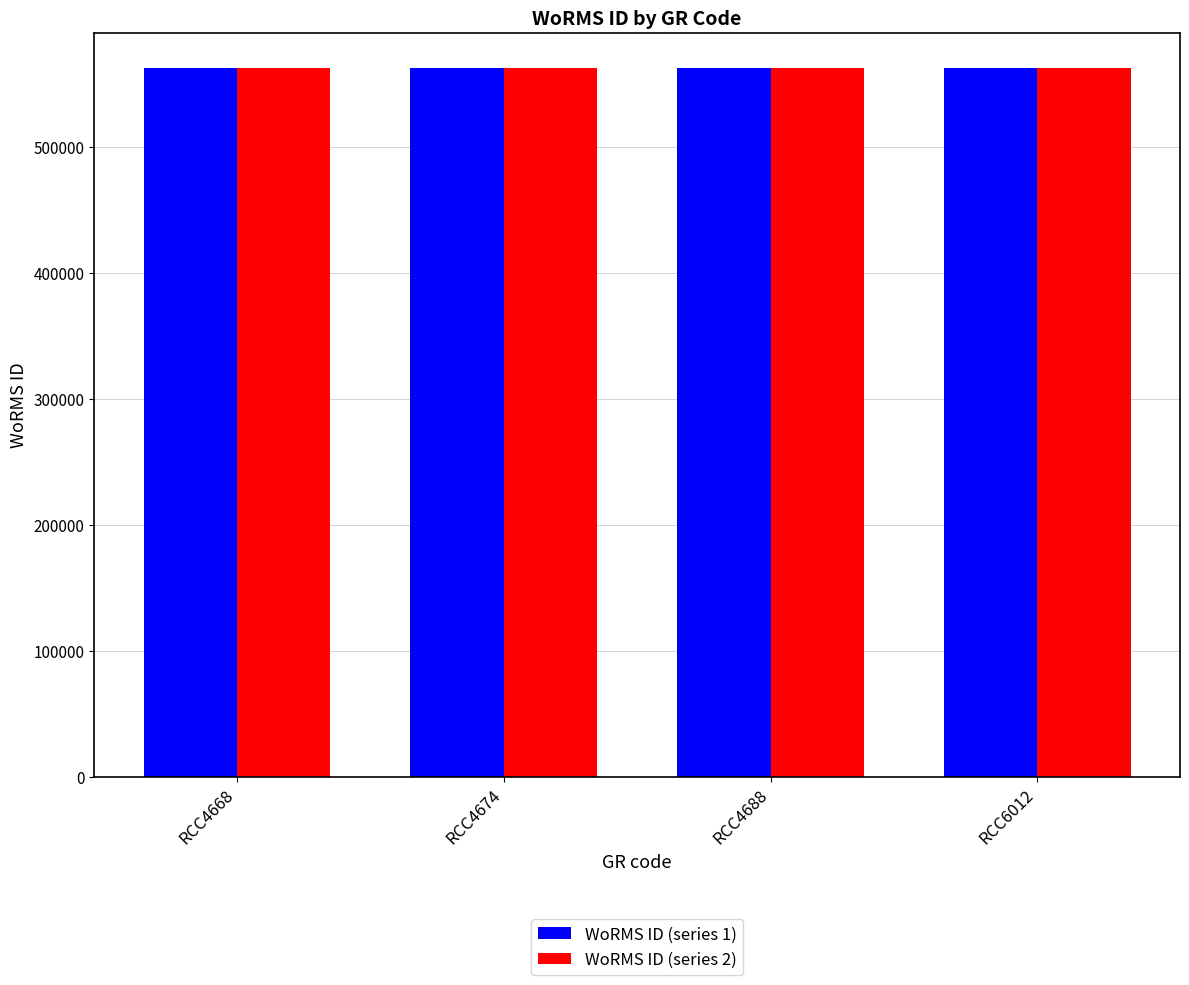

What is the lowest value of the WoRMS ID (series 2) series?

562097